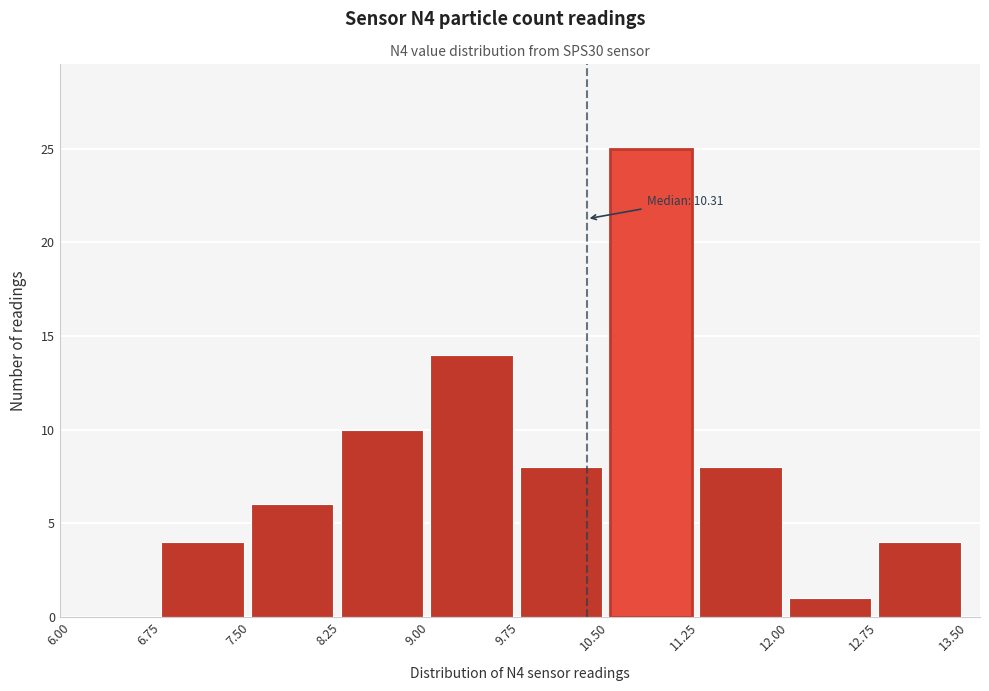

Over which range of the x-axis is the bar tallest?

10.50 to 11.25